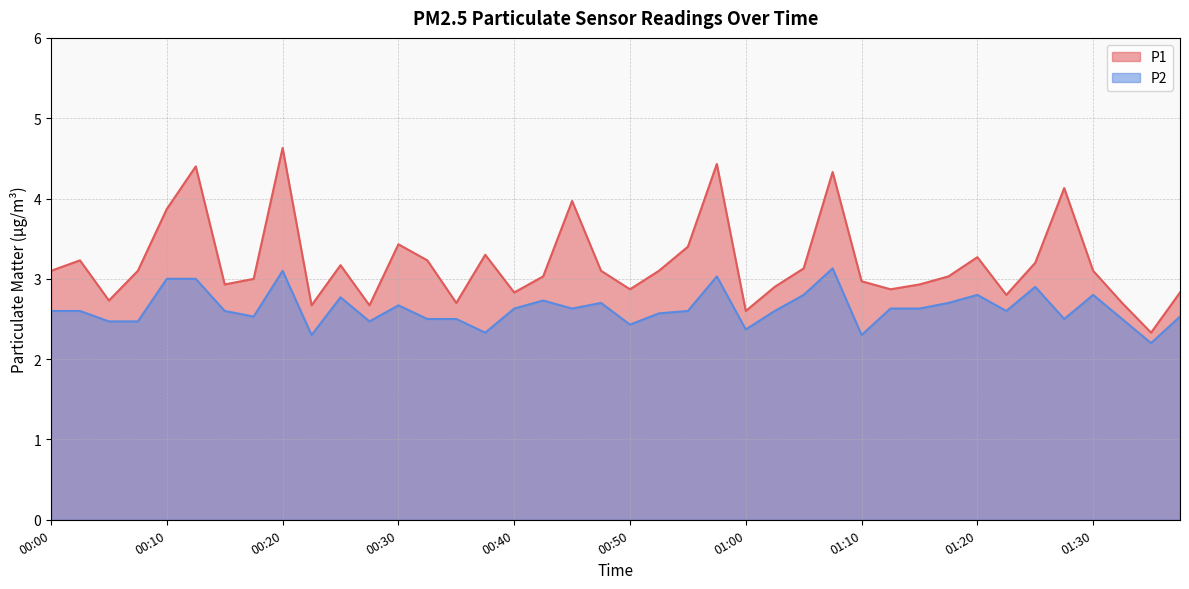

What is the label of the 33rd point from the right?

00:17